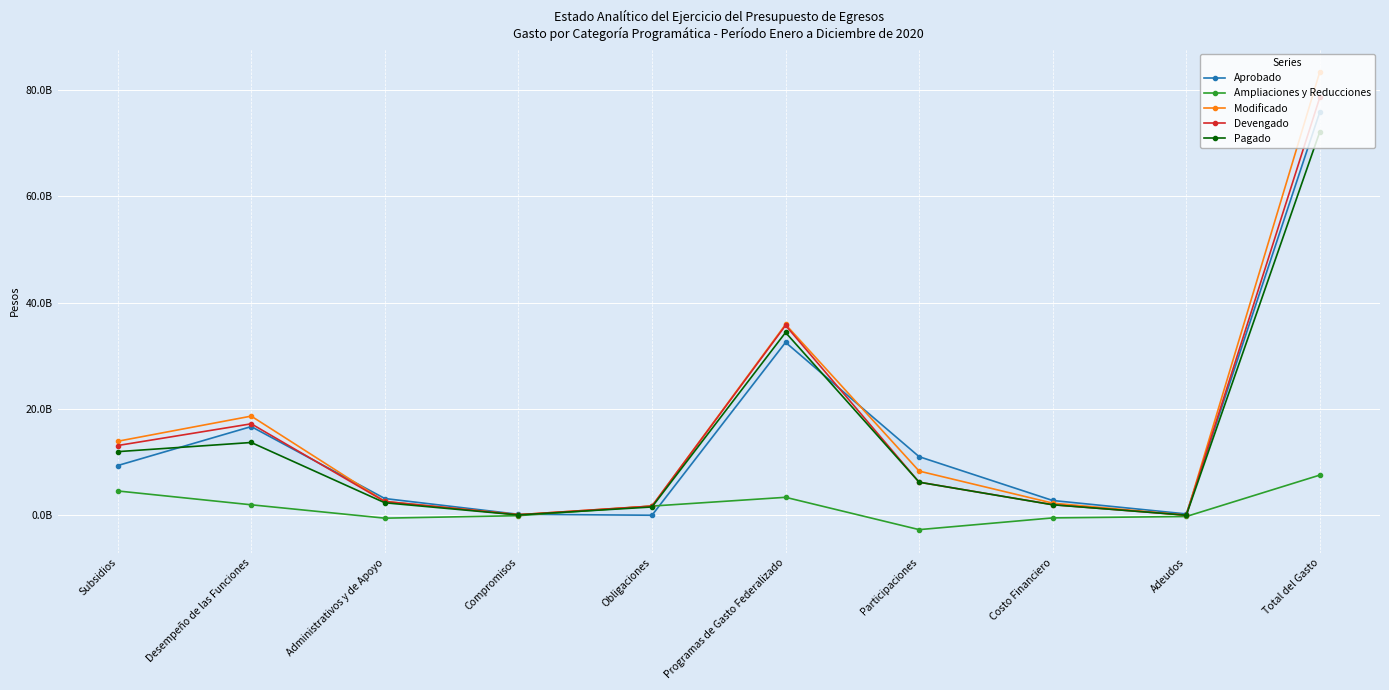

What is the label of the 5th point from the left?

Obligaciones